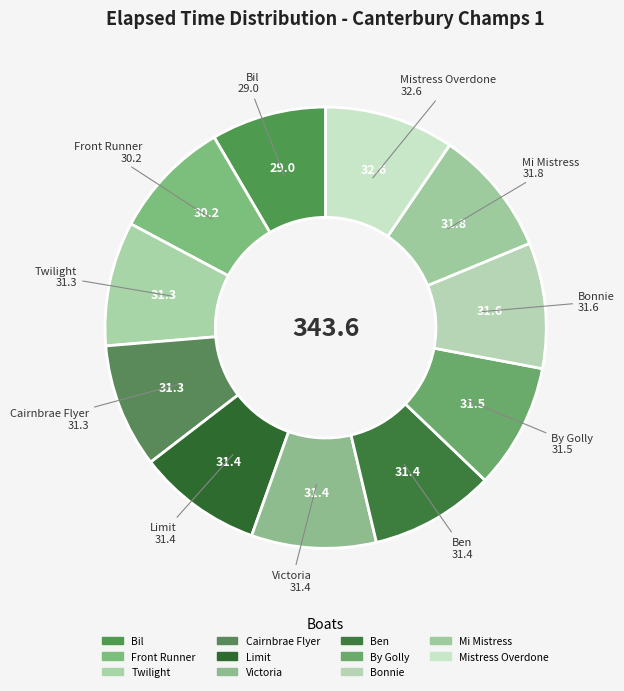

Count the number of slices in the pie.

11